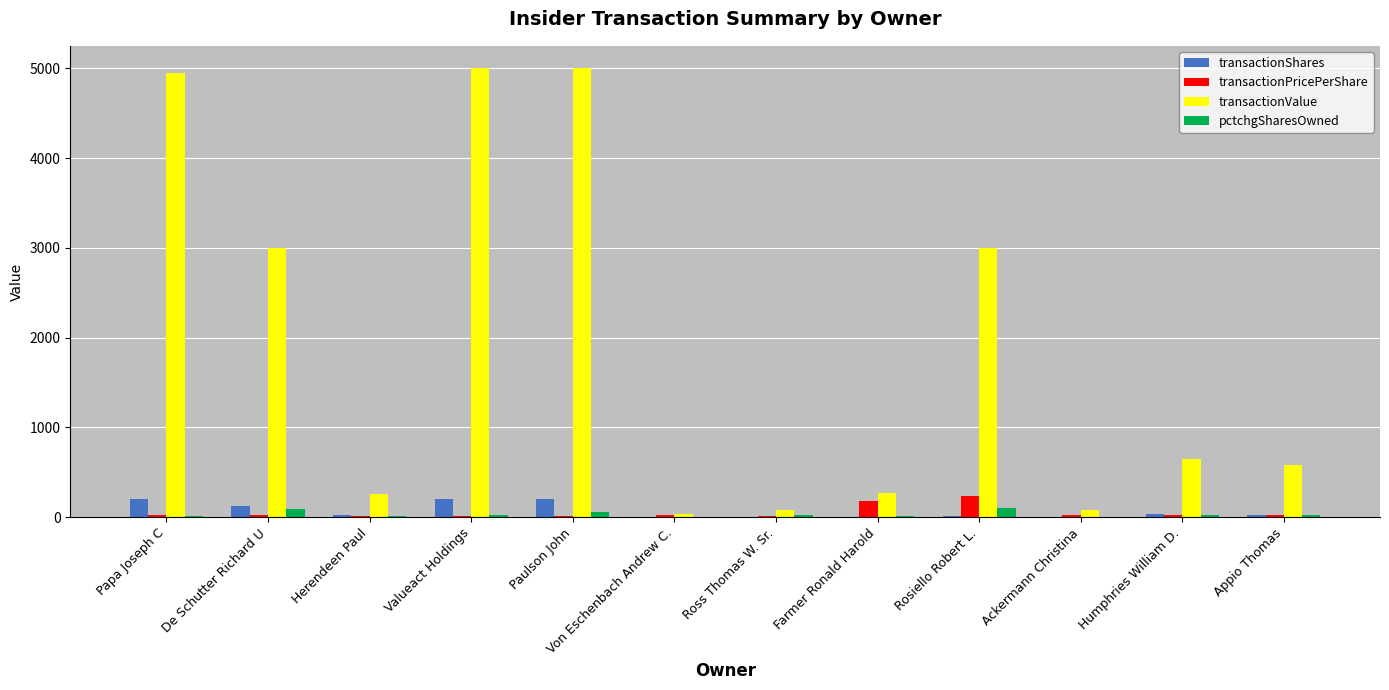

True or false: transactionValue has a value of 272.4 at Farmer Ronald Harold.

True